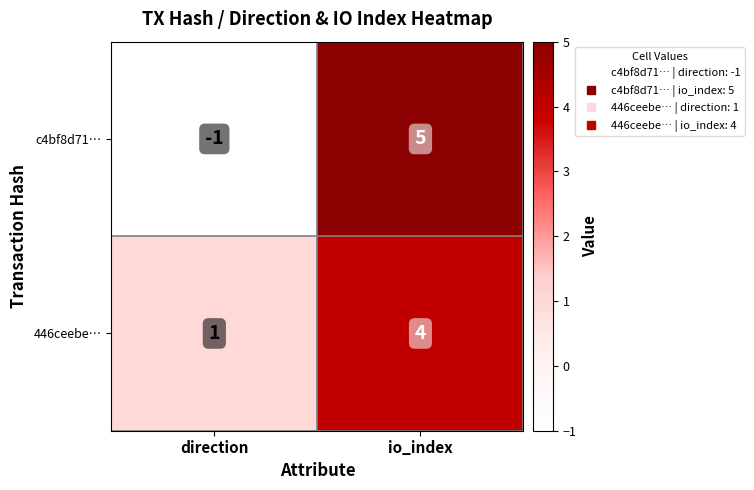

Reading left to right, transcribe all the data shown in this chart.

c4bf8d71…: -1	5
446ceebe…: 1	4